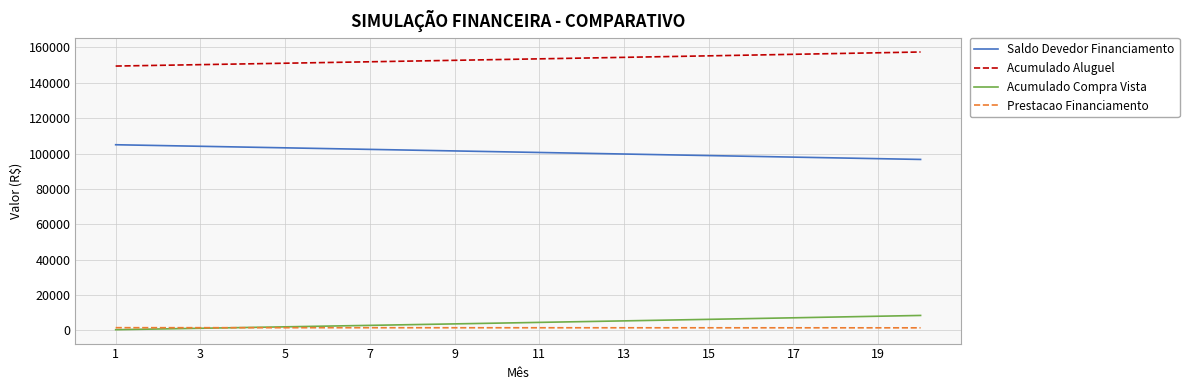

What is the maximum value shown in the chart?

157449.9